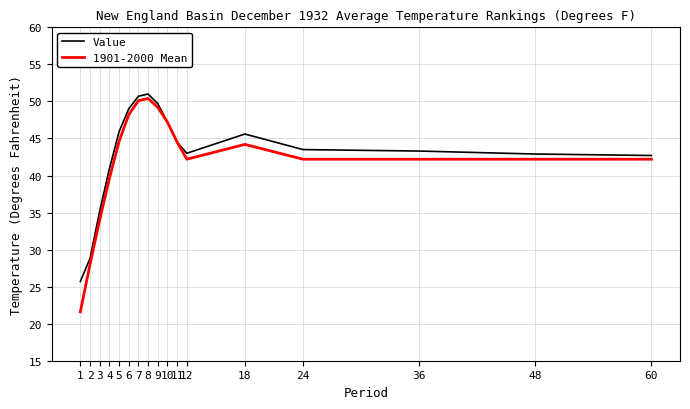

What is the spread (max minus min) of values at 18?

1.4